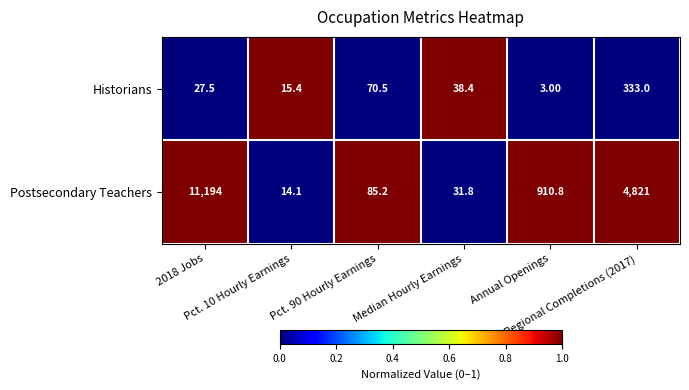

What is the total value across all series at 2018 Jobs?

11221.5